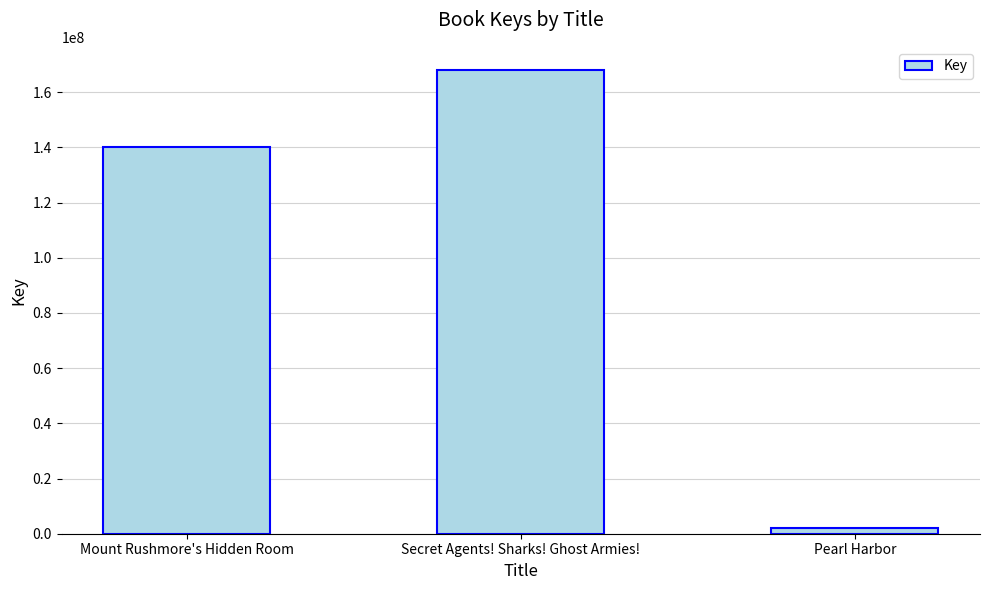

Which label corresponds to the smallest value in the chart?

Pearl Harbor